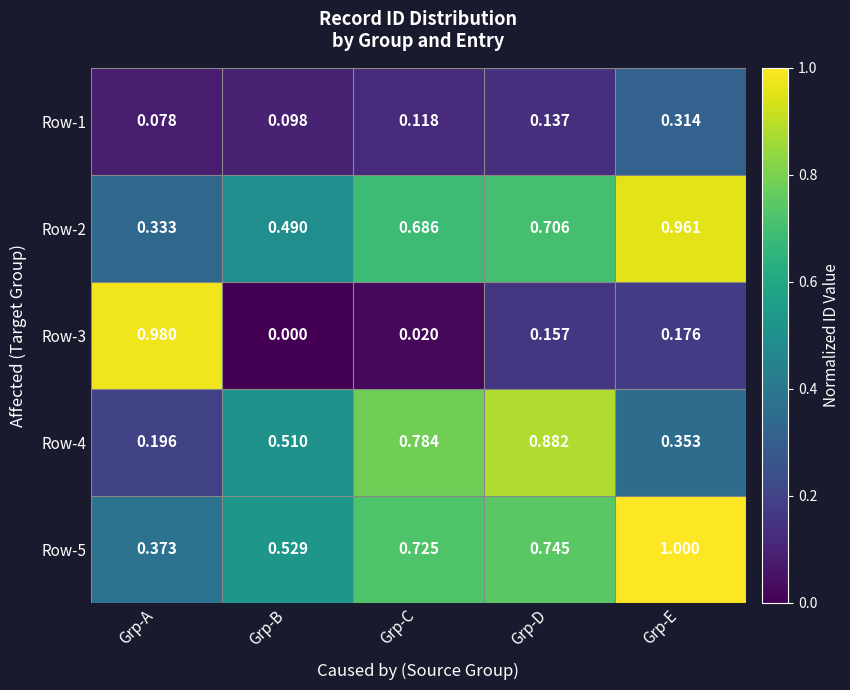

At which category is the sum across all series the highest?

Grp-E